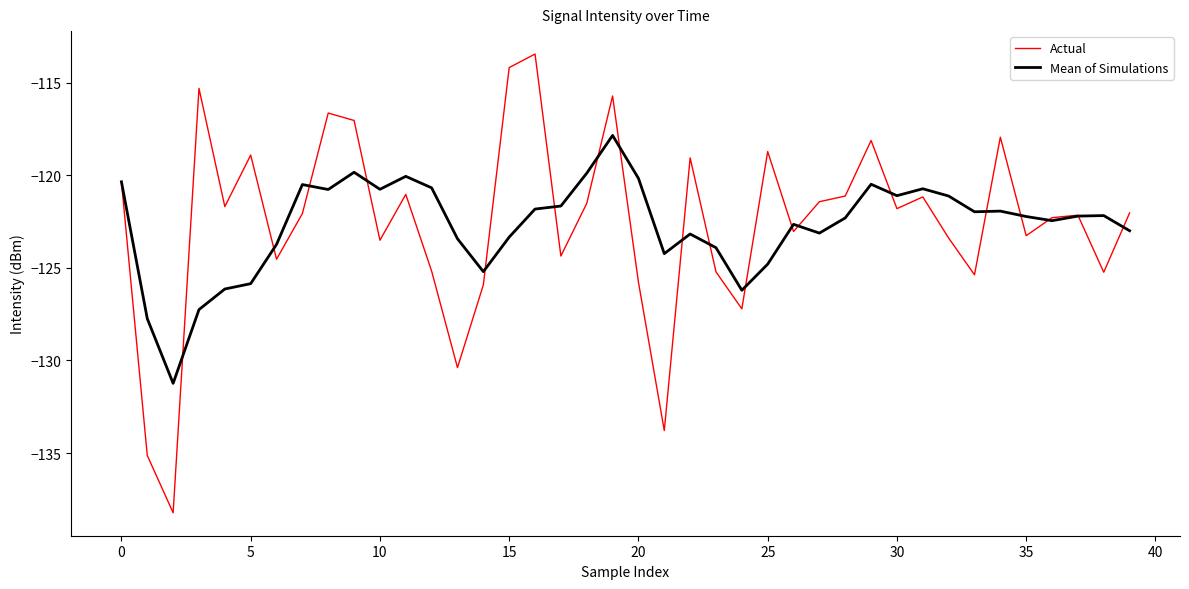

What are all the series names shown in the legend?

Actual, Mean of Simulations